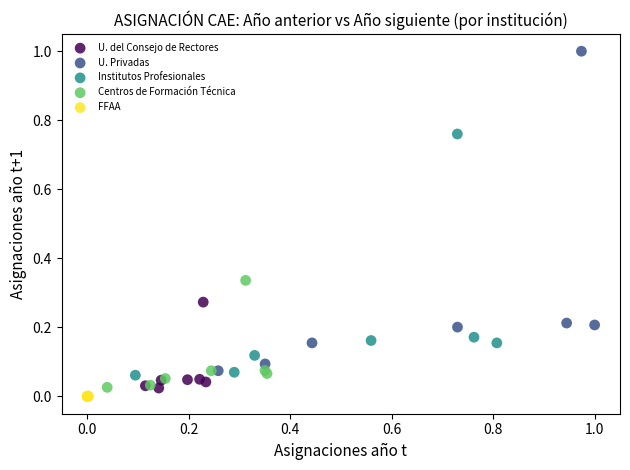

Which series reaches the maximum Y coordinate?

U. Privadas